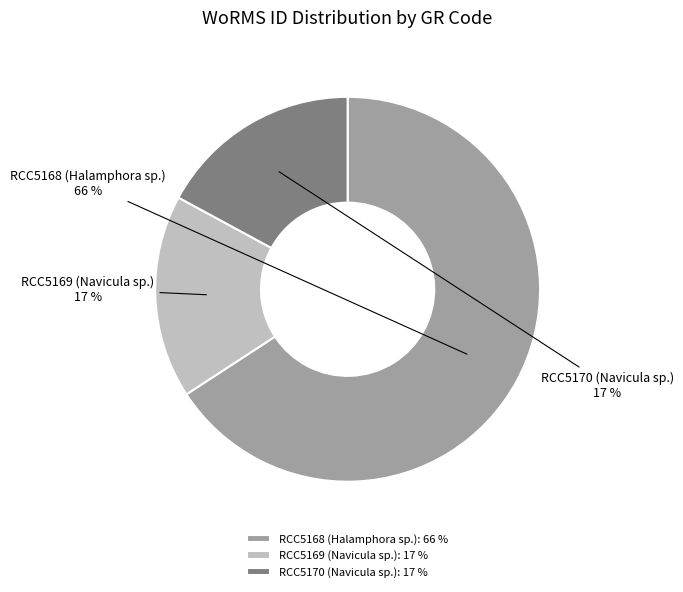

To the nearest percent, what portion does RCC5170 (Navicula sp.) represent?

17%